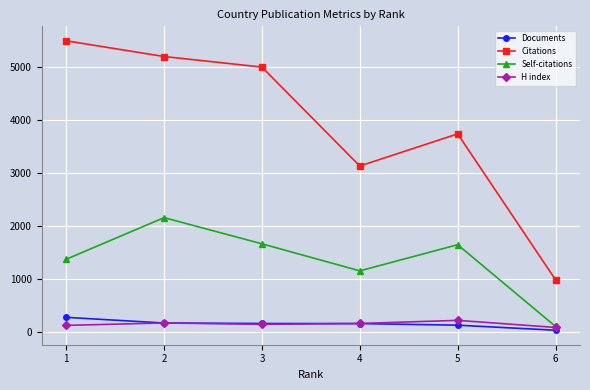

Which category has the highest value across all series?

1